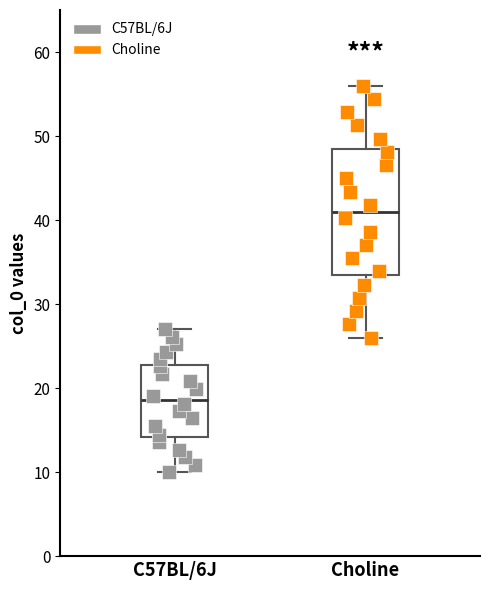

Reading left to right, read every box against the y-axis: the position of its median line, the range the box covers, and the ends of its whiskers. The values are not printed on the chart, so give them approximately, as read against the axis.

C57BL/6J: median 19, box 14 to 23, whiskers 10 to 27
Choline: median 41, box 34 to 48, whiskers 26 to 56